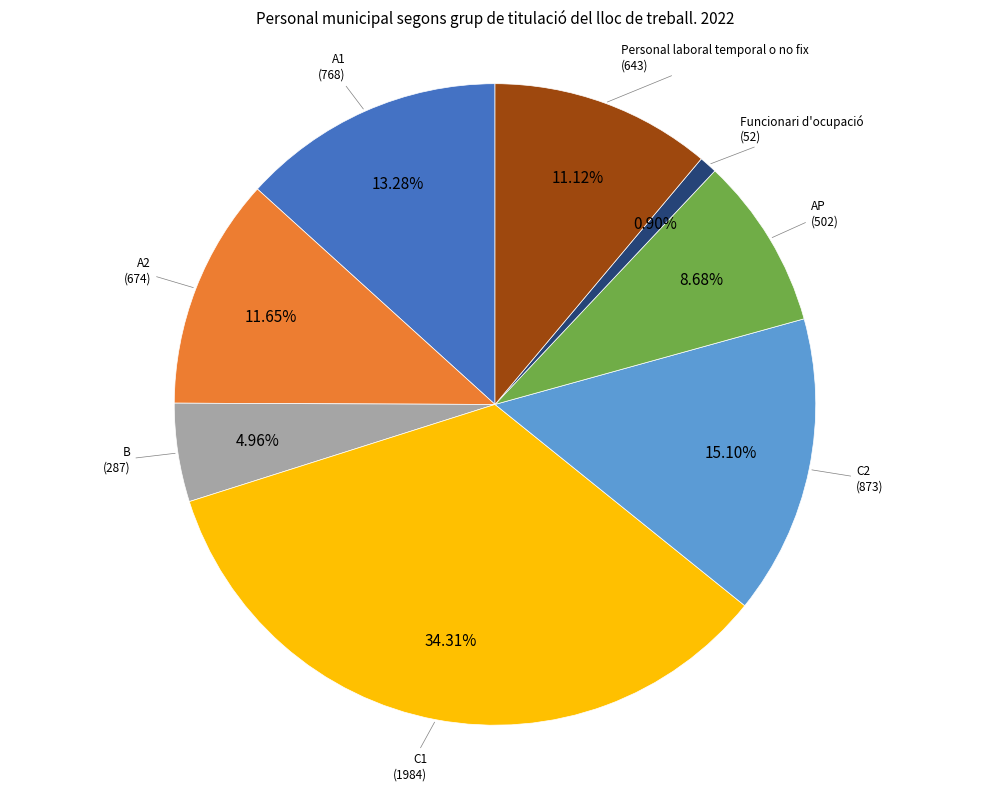

To the nearest percent, what is the difference between the A1 and A2 slice percentages?

2%